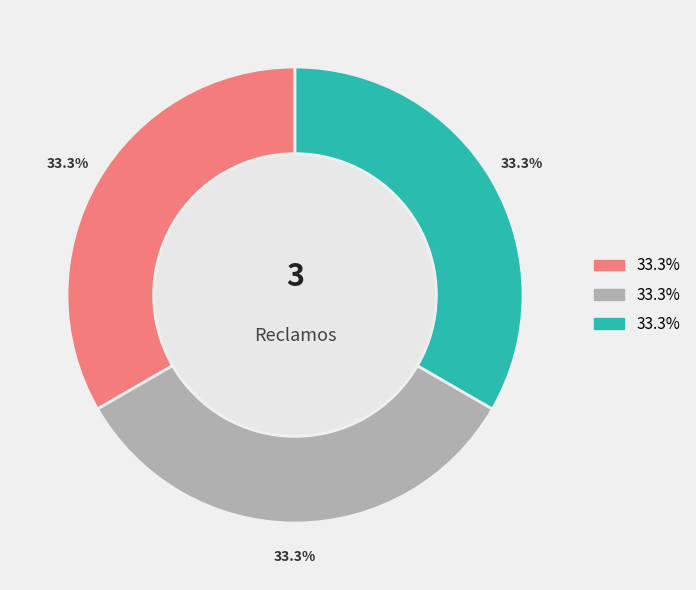

Is there a majority slice in this chart?

No